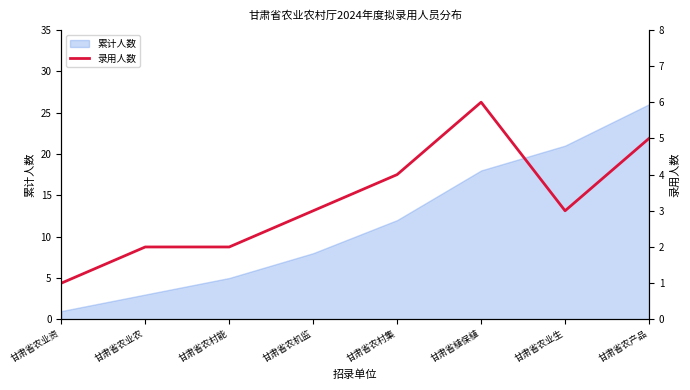

True or false: the data has more than 1 interior local peaks.

False